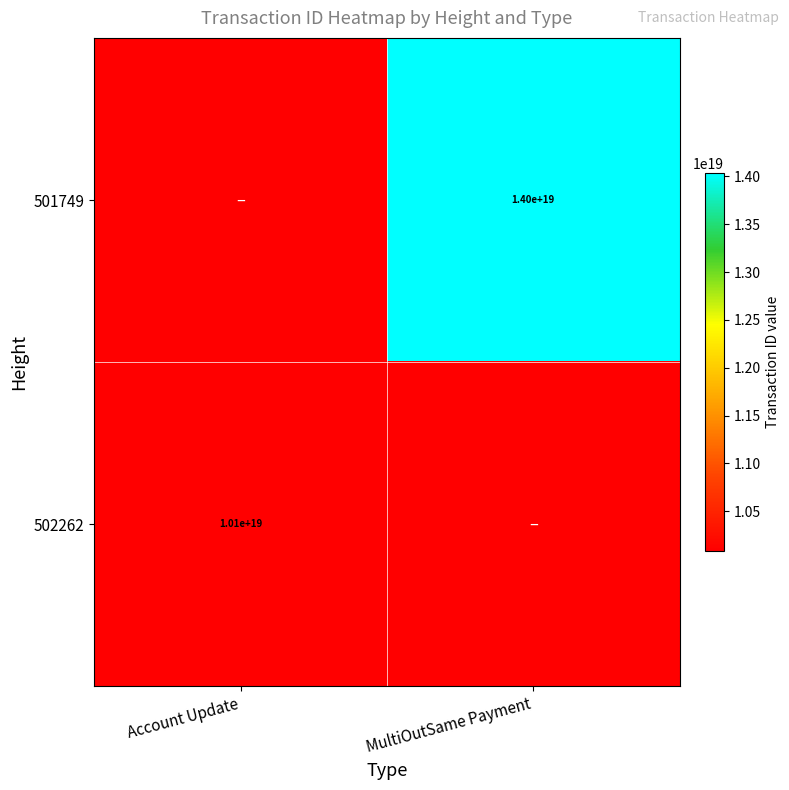

Is it true that 502262 equals 10100000000000000000 at Account Update?

True